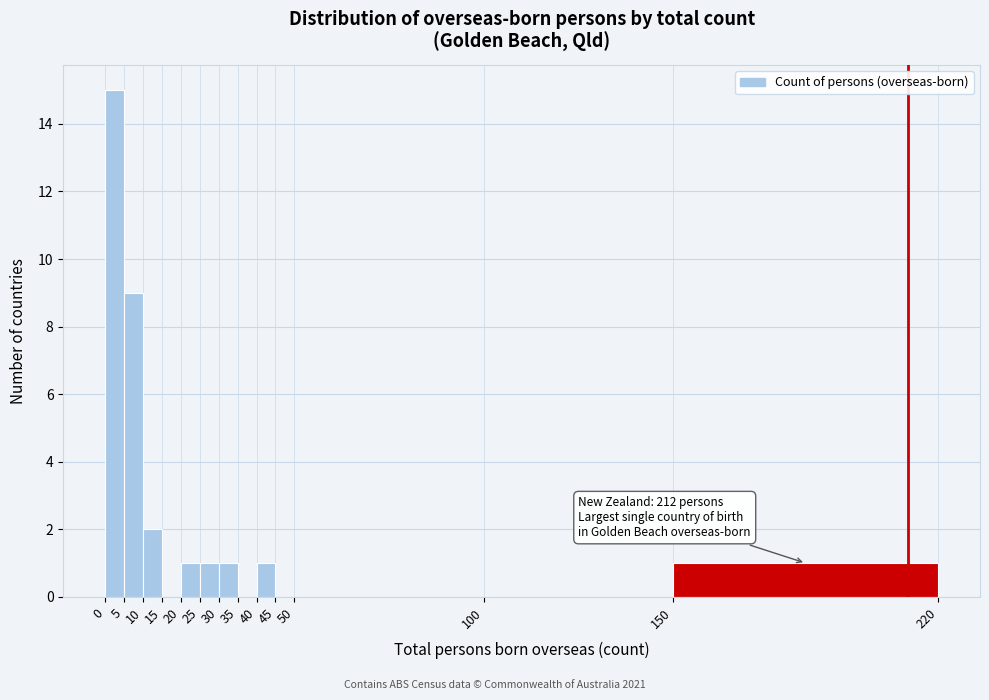

Which range on the x-axis has the tallest bar?

0 to 5